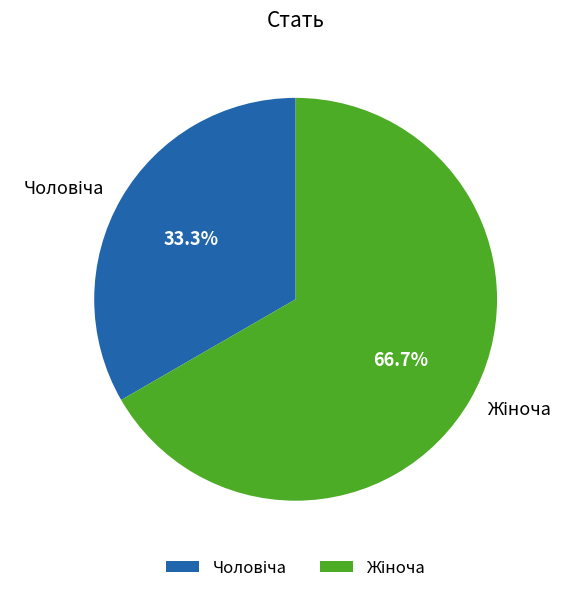

Is there a majority slice in this chart?

Yes